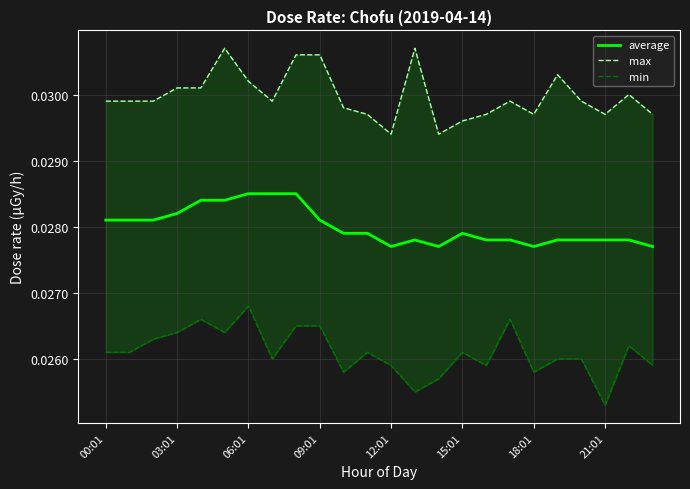

True or false: average and max intersect in this chart.

False